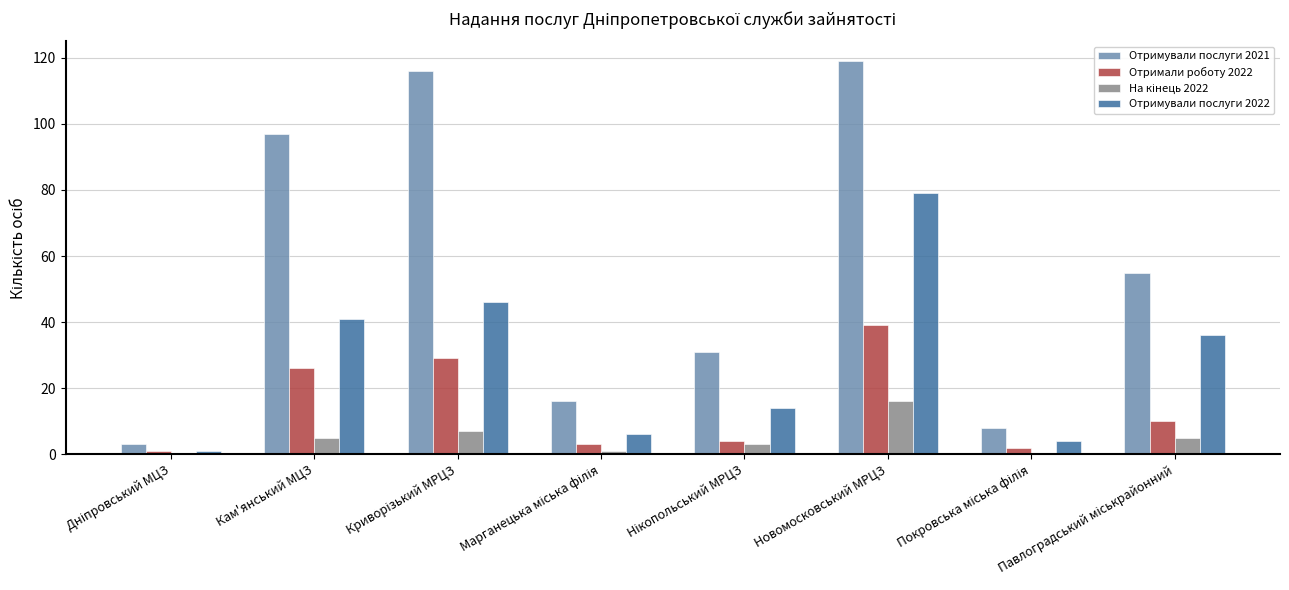

What is the sum of all Отримували послуги 2022 values?

227